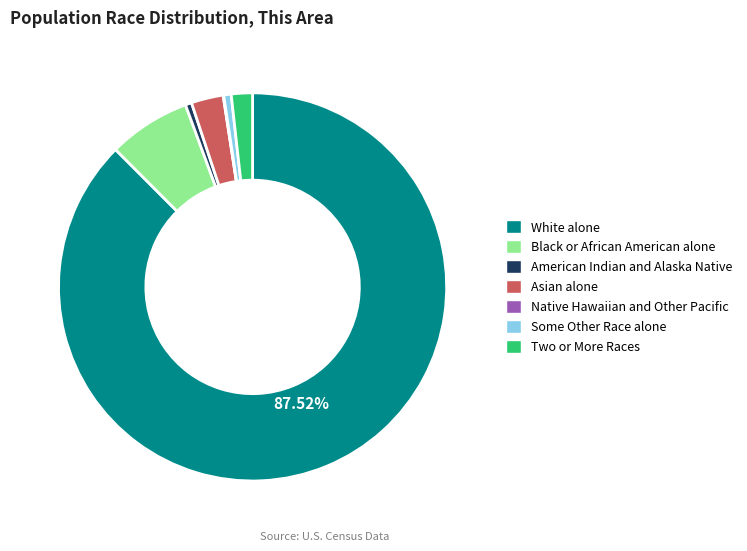

Is there any slice that represents more than half of the pie?

Yes